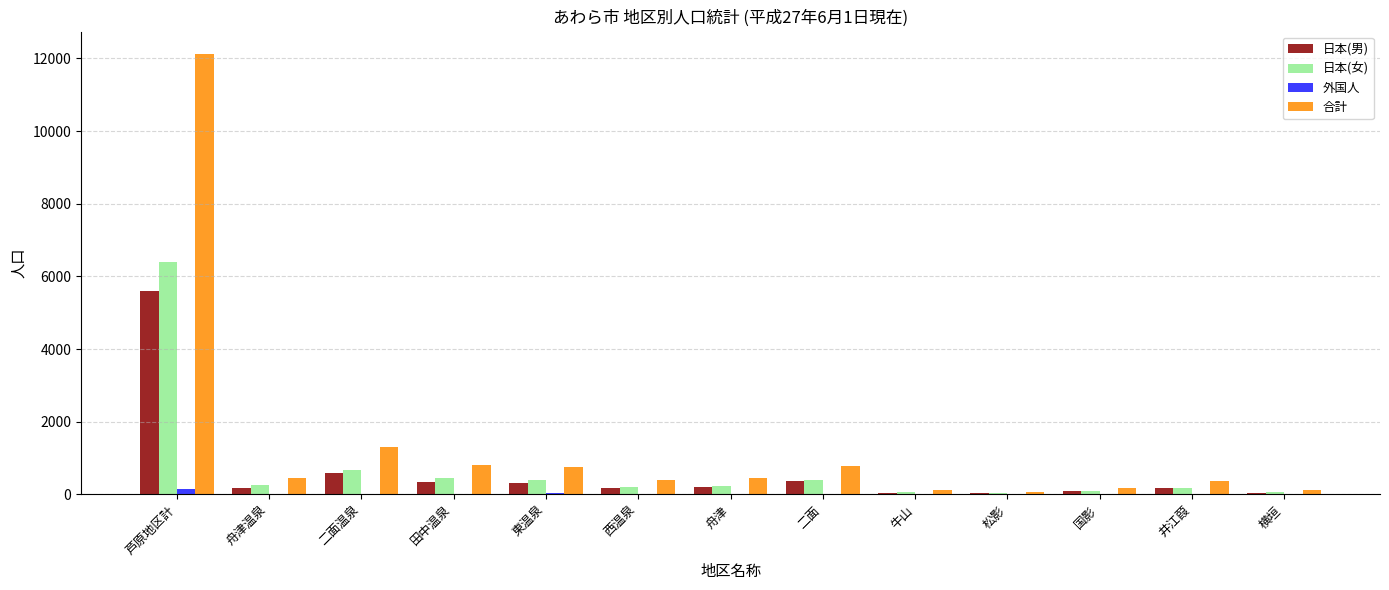

What is the sum of all 合計 values?

17890